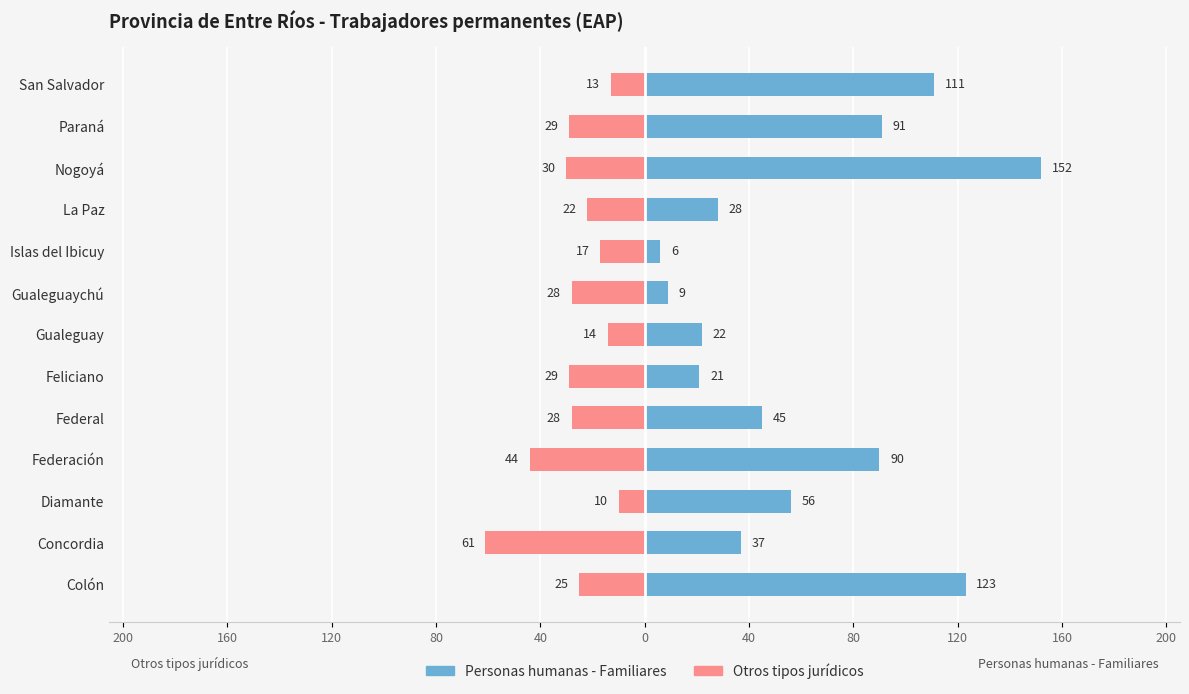

Which has a higher value, San Salvador or Colón?

Colón